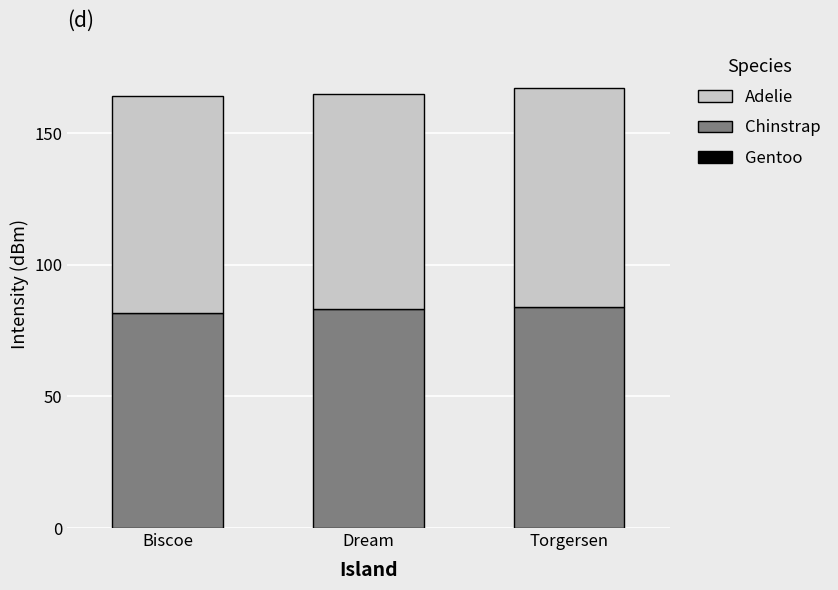

Reading left to right, what are the values for Chinstrap?

81.7	83.0	84.0